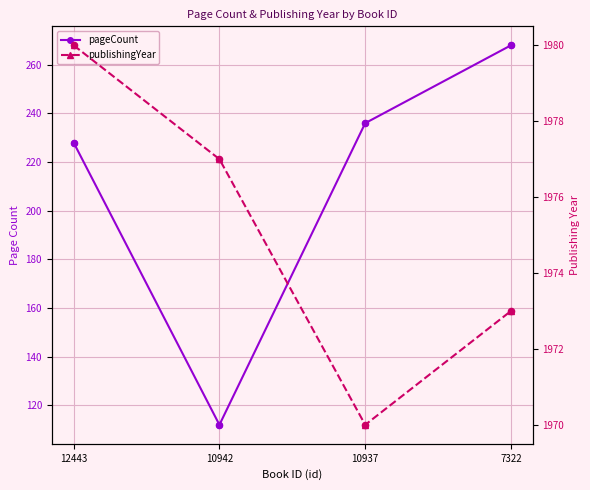

Which series has the largest total across all categories?

publishingYear